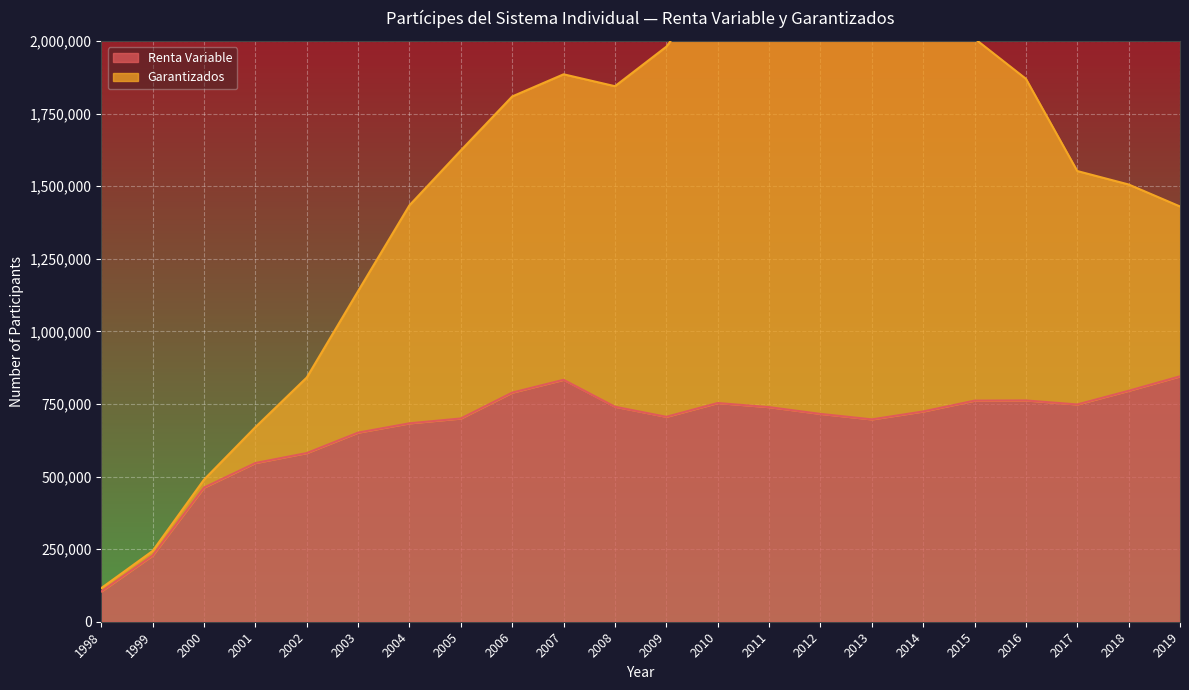

Reading left to right, what are all the values shown in this chart?

Renta Variable: 1998=104135	1999=227946	2000=462038	2001=546579	2002=580868	2003=651246	2004=683338	2005=699940	2006=789056	2007=833214	2008=740398	2009=705717	2010=753199	2011=739014	2012=715780	2013=696815	2014=724079	2015=761388	2016=762037	2017=748275	2018=795317	2019=845085
Garantizados: 1998=115826	1999=243729	2000=489462	2001=670005	2002=841023	2003=1138685	2004=1434244	2005=1623079	2006=1808962	2007=1885237	2008=1844261	2009=1980300	2010=2219078	2011=2360818	2012=2451415	2013=2360673	2014=2237126	2015=2008433	2016=1869798	2017=1552096	2018=1505786	2019=1430085